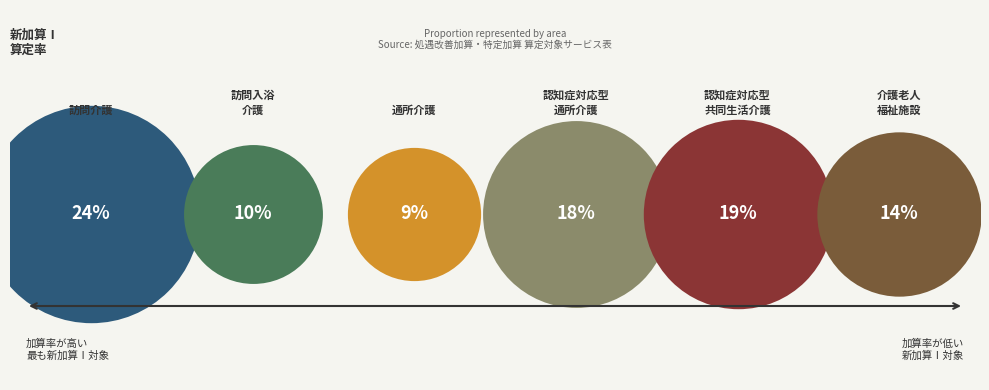

Does 10 account for over 50% of the chart?

No